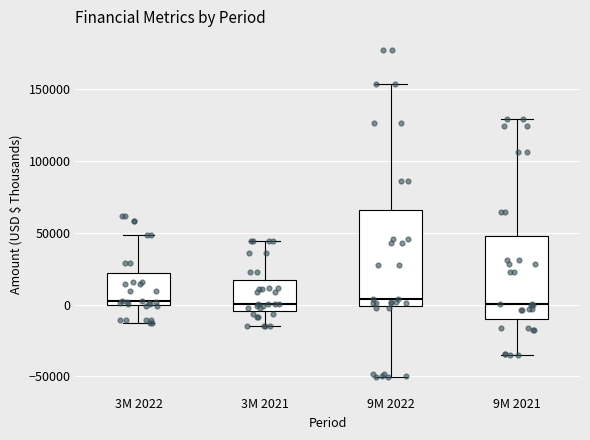

Comparing the boxes themselves (not the whiskers), which one is the tallest?

9M 2022